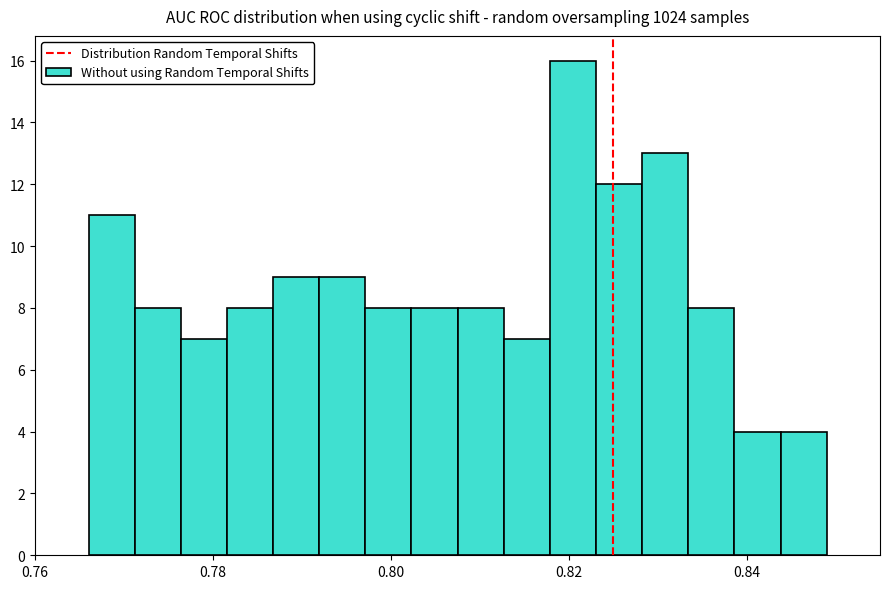

Around what value on the x-axis is the tallest bar? Give the approximate position of its centre, as read against the axis.

0.820